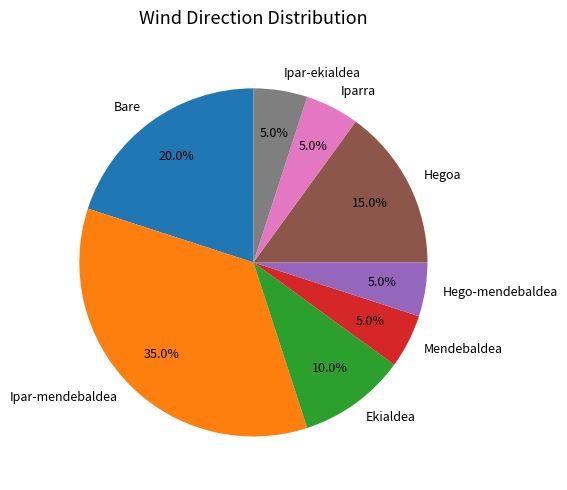

What percentage is the Ekialdea slice, to the nearest percent?

10%